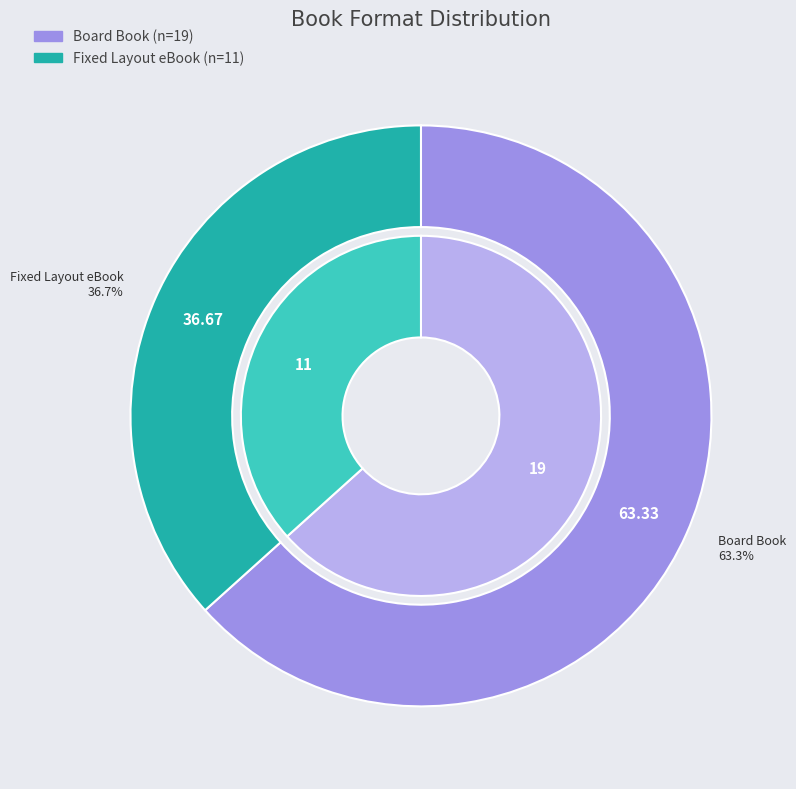

Which category has the smallest portion of the pie?

Fixed Layout eBook